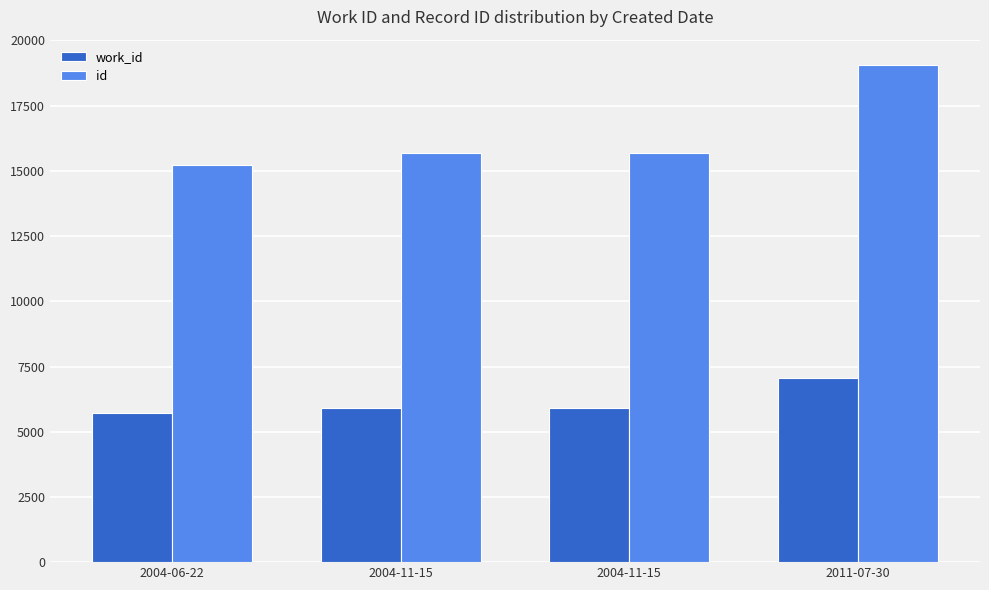

What is the value of the work_id bar at the 1st from the left?

5710